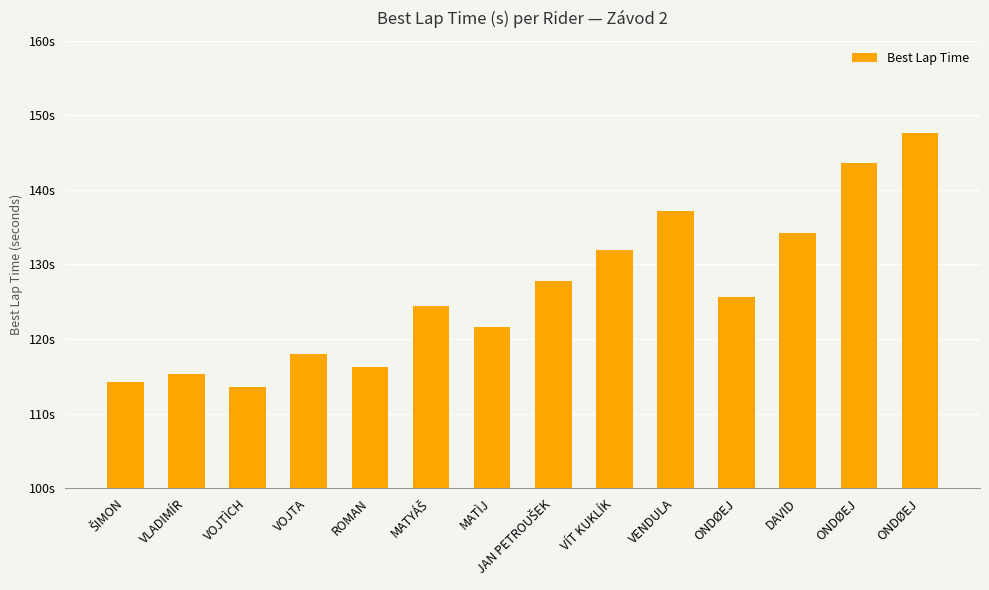

Are the bars grouped side by side (vs. stacked)?

No